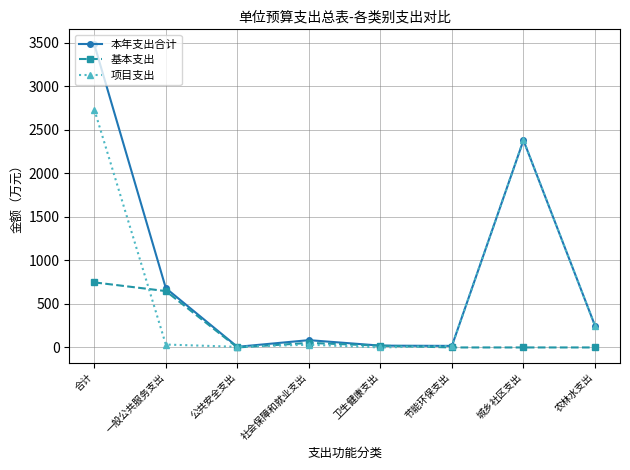

At which category does 基本支出 reach its first local peak?

社会保障和就业支出